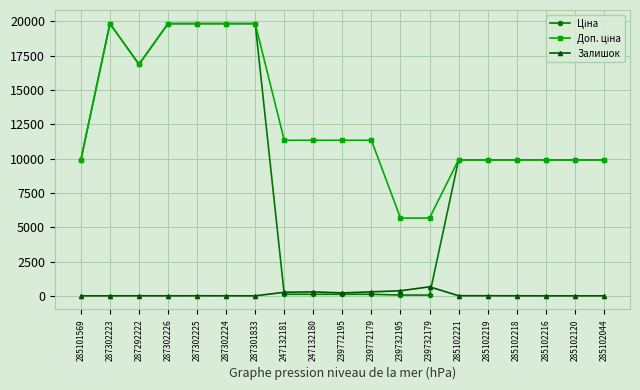

True or false: Залишок has more than 1 interior local peaks.

True